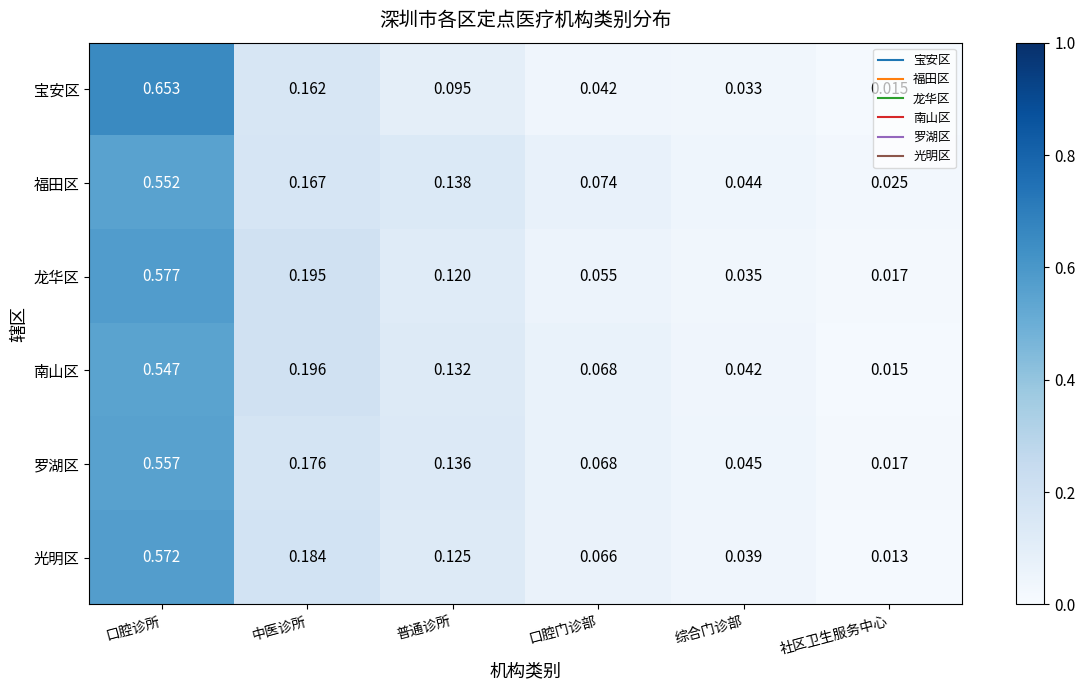

Which series has the largest range (max minus min)?

宝安区